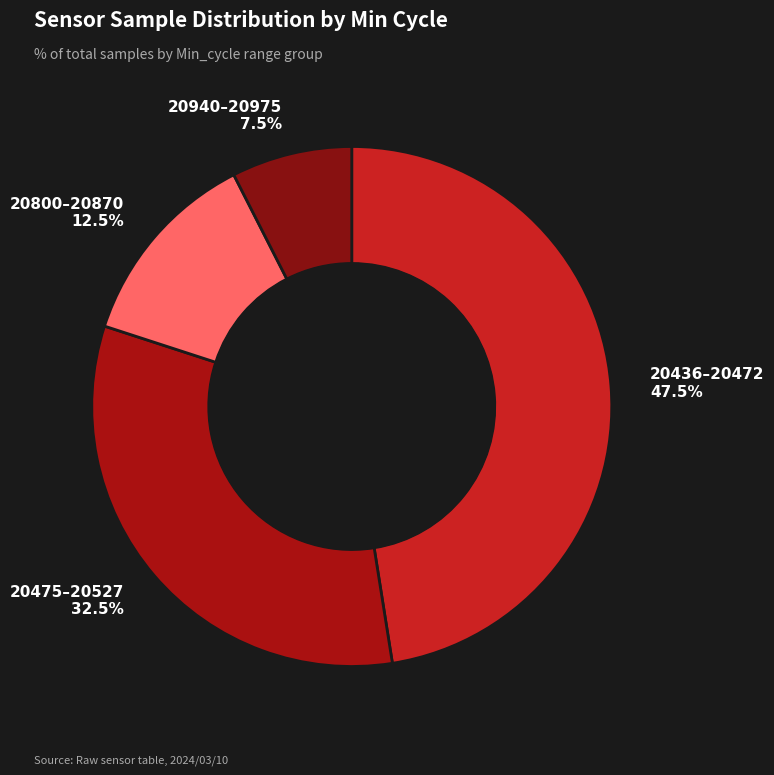

Which slice is the largest?

20436–20472